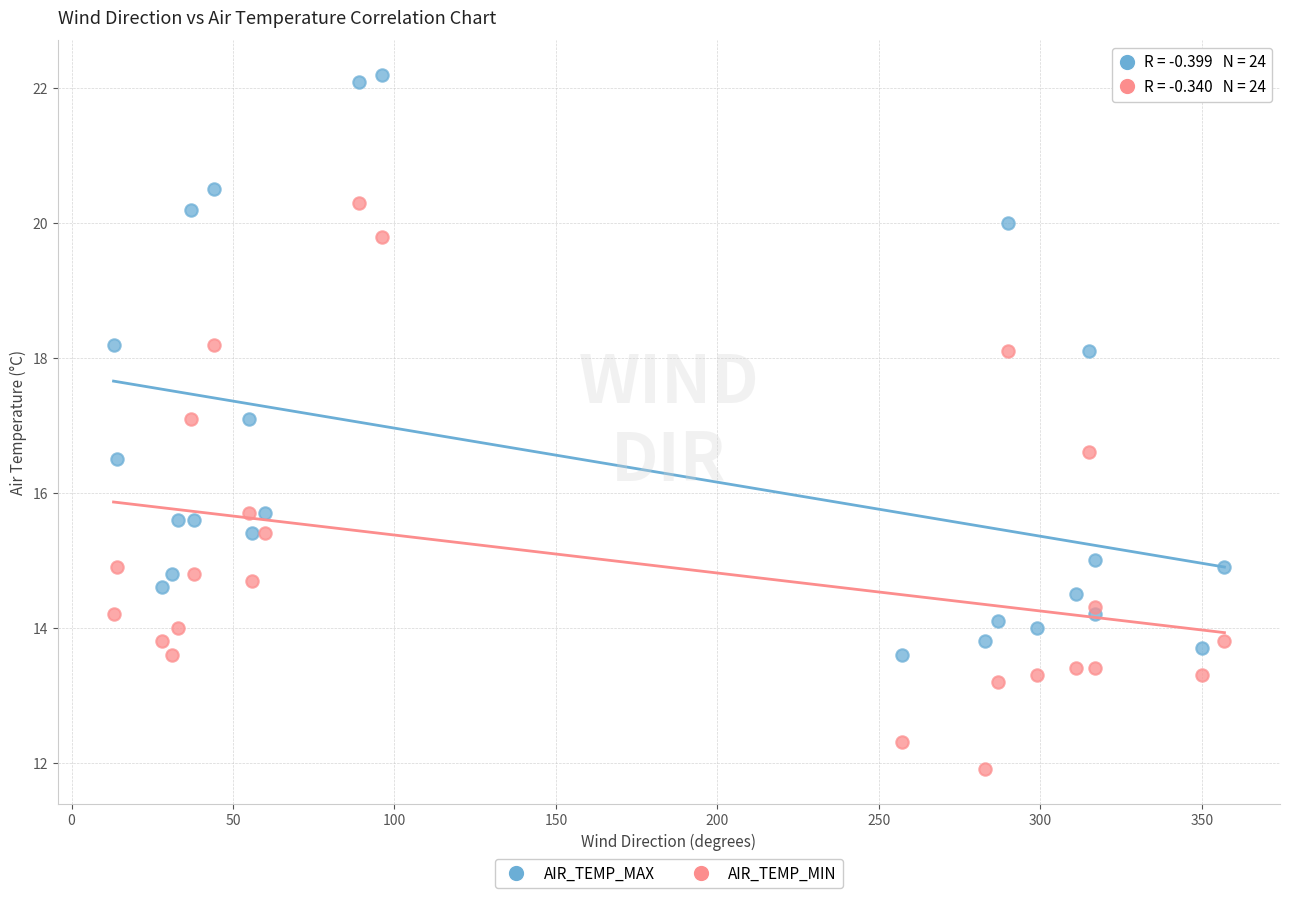

What is the X range (max minus min) for the scatter plot?

344.0